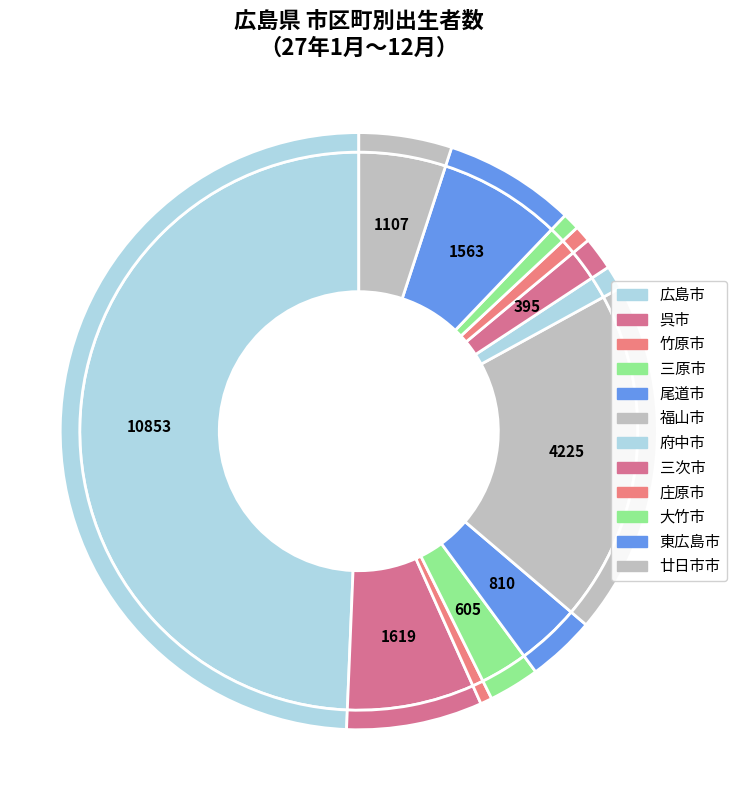

Does 竹原市 account for over 50% of the chart?

No